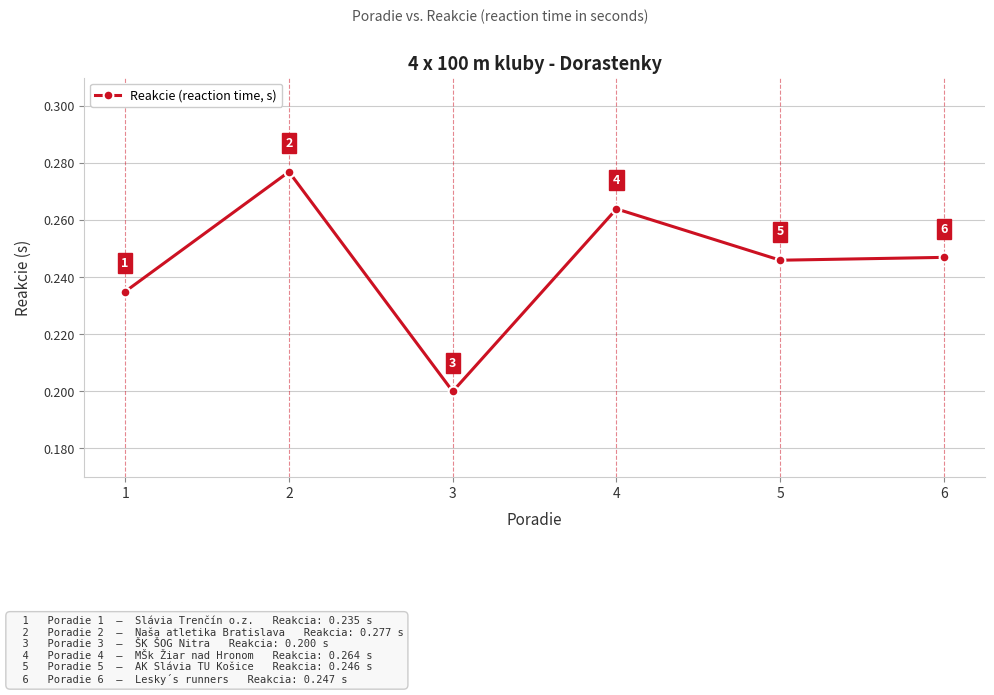

The chart shows a value of 0.4 at 5. True or false?

False